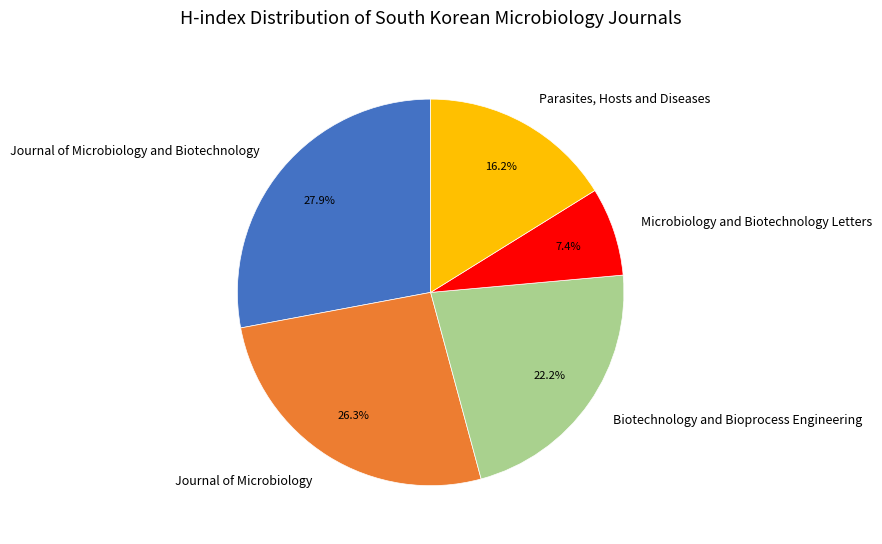

To the nearest percent, what is the average slice percentage?

20%